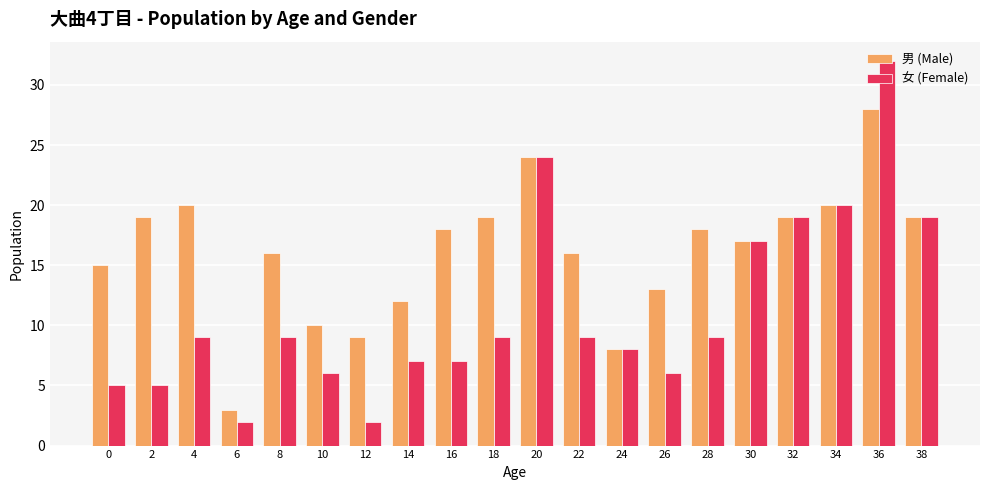

What is the difference between the highest and lowest values at 2?

14